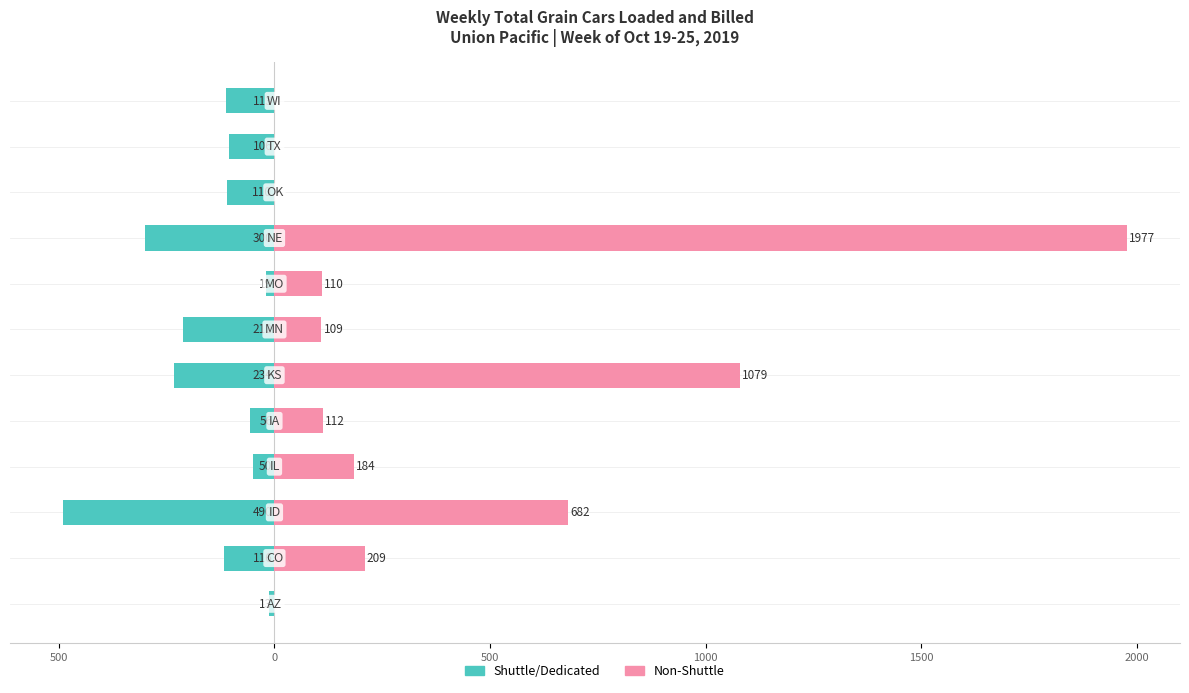

Rank the series by their maximum value, from lowest to highest.

Shuttle/Dedicated, Non-Shuttle